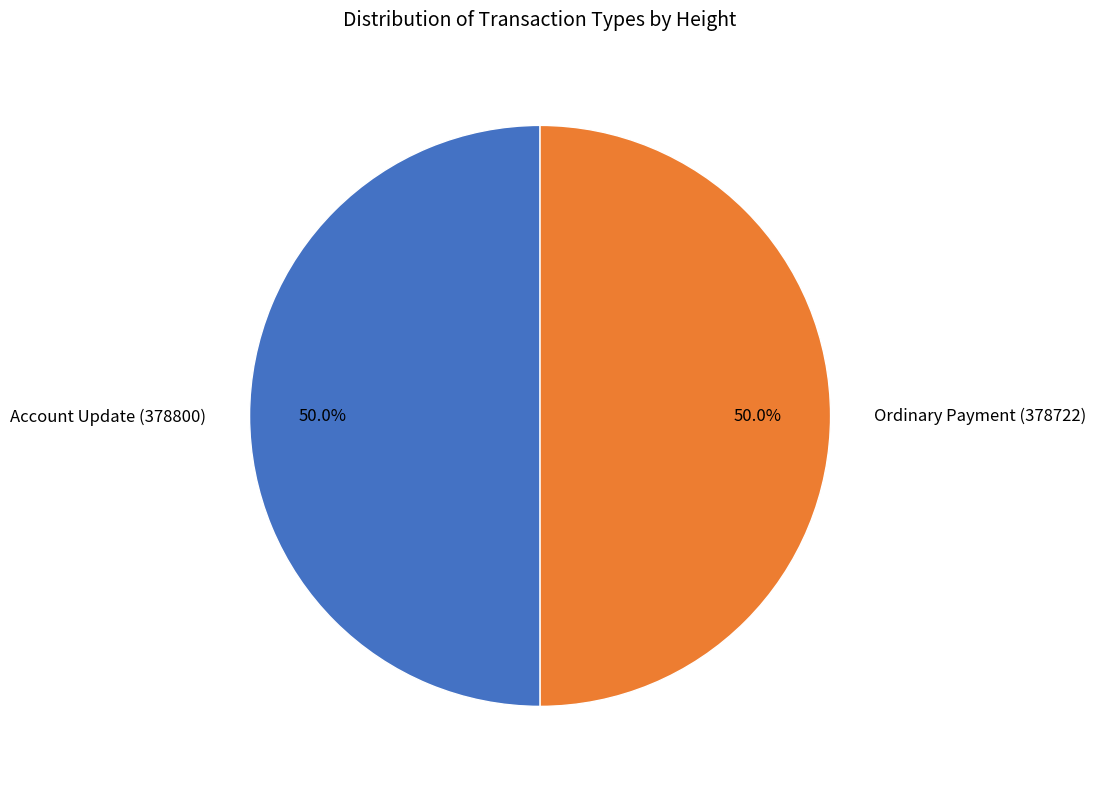

How many slices are in this pie chart?

2